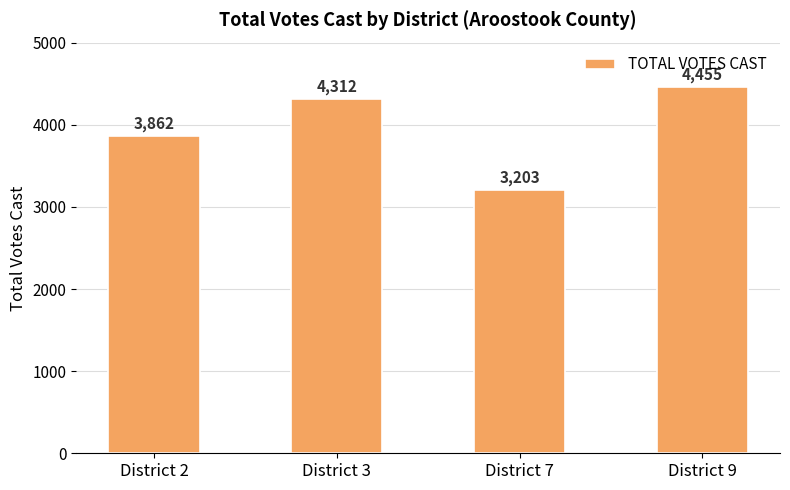

What is the difference between the maximum and minimum values?

1252